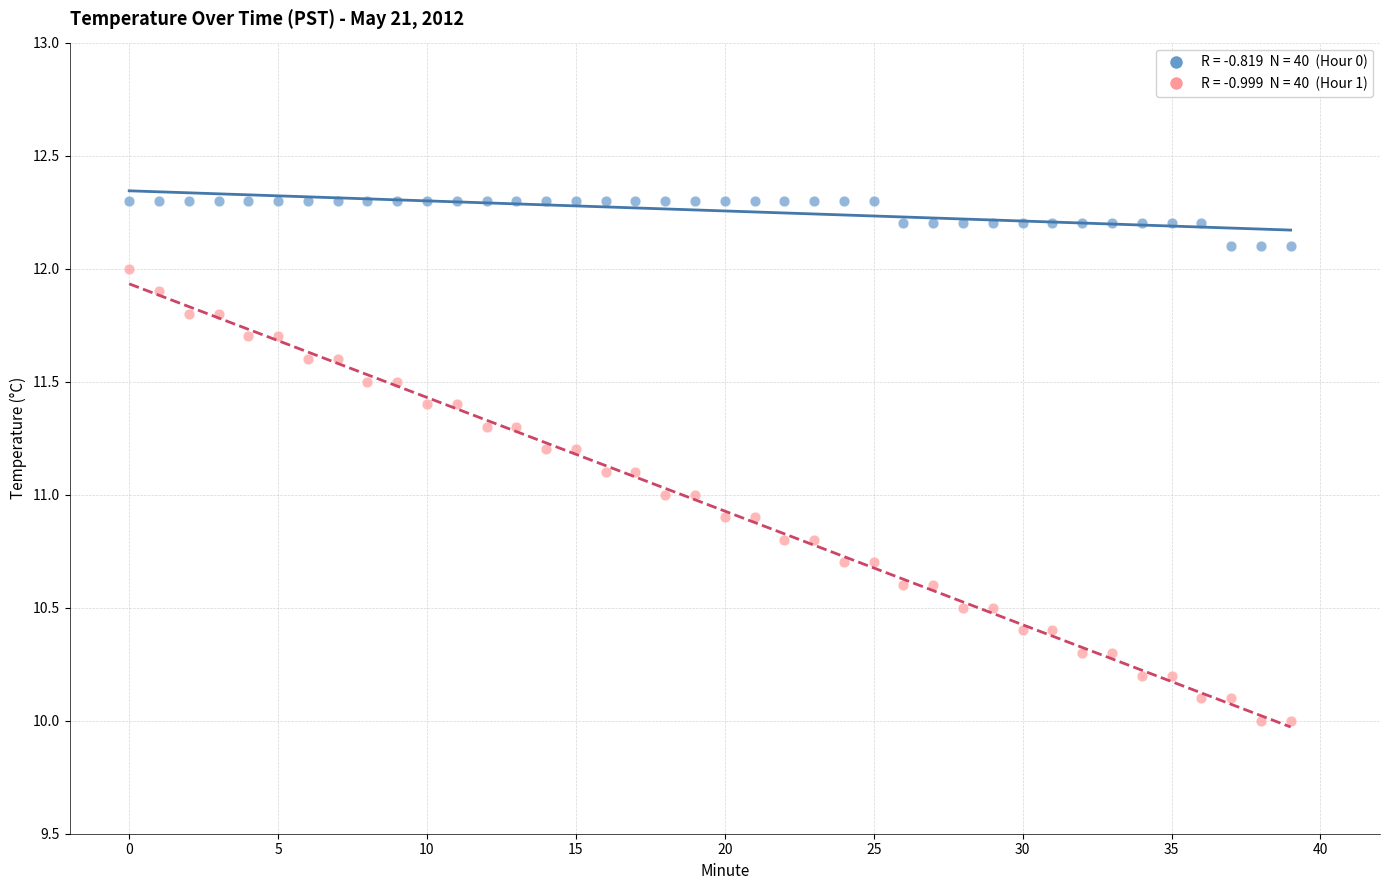

Across all data points, what is the range of Y values (max minus min)?

2.3